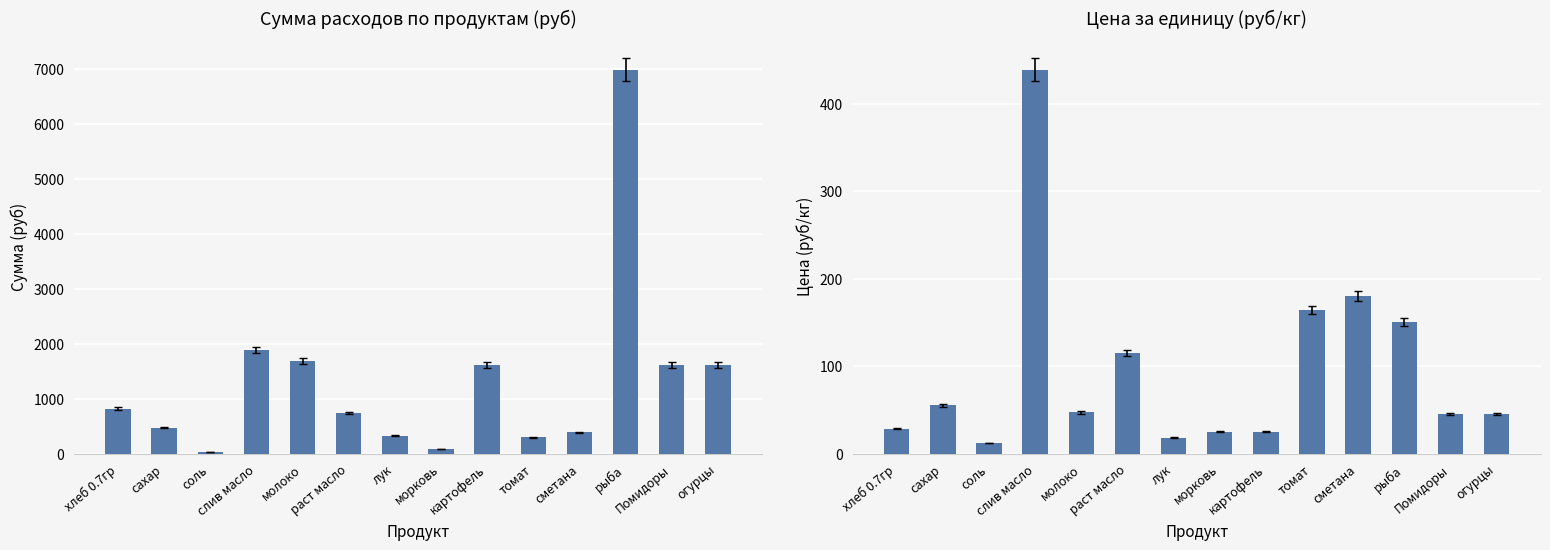

How many series are shown in this chart?

2